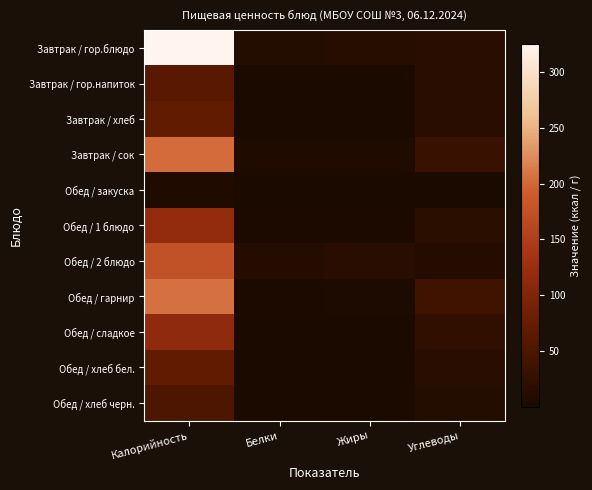

Which category has the highest value in the Завтрак / хлеб series?

Калорийность